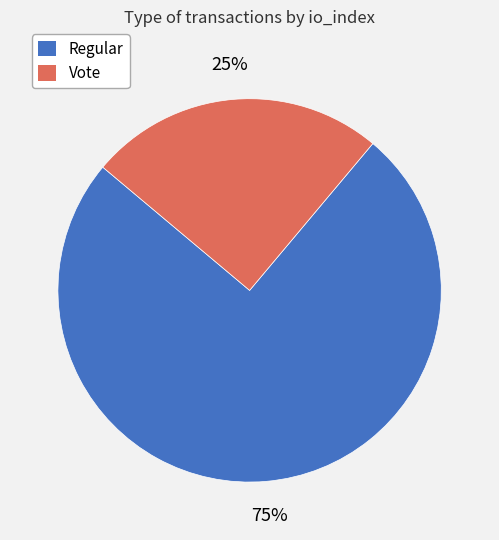

What is the smallest slice in the pie chart?

Vote